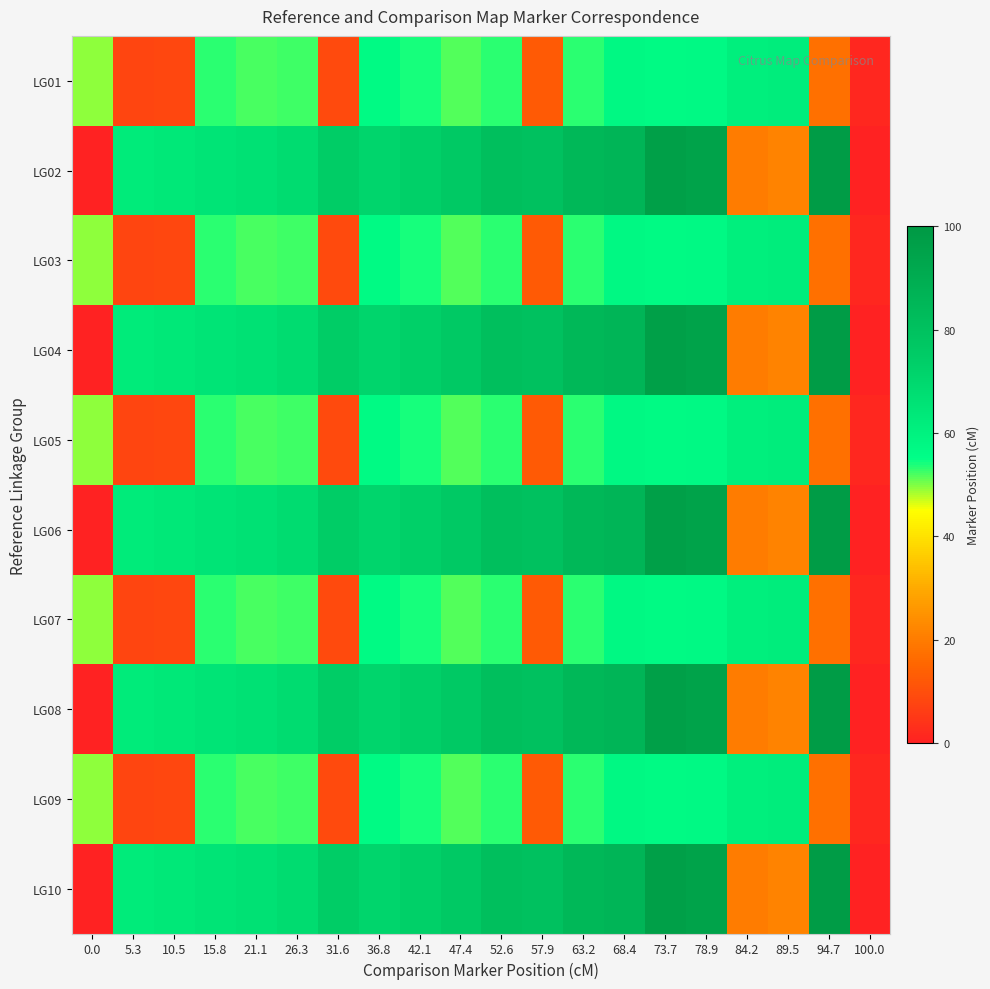

At which category is the sum across all series the highest?

73.7